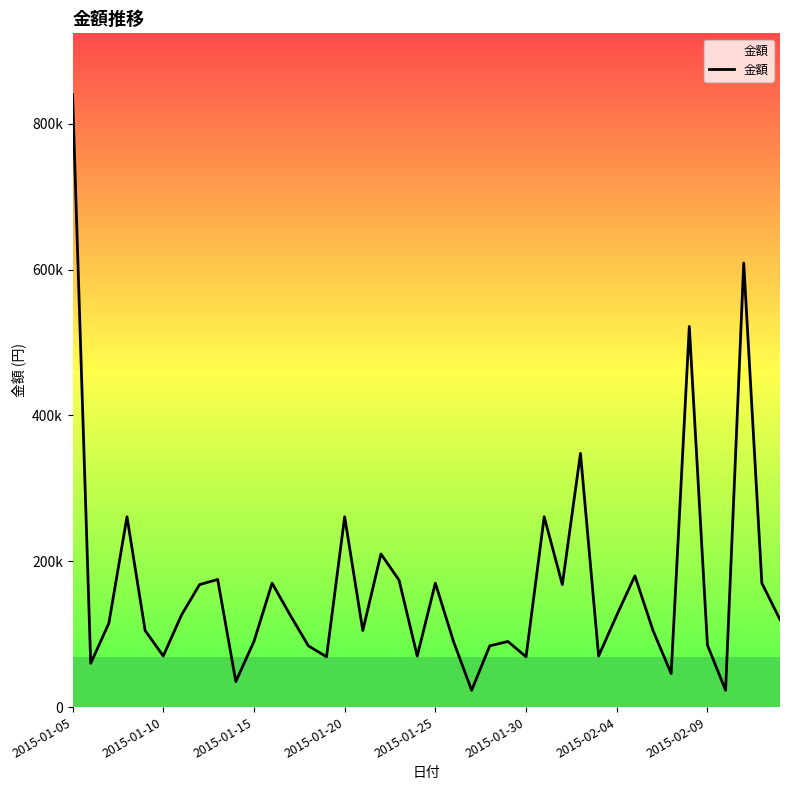

True or false: there are more than 2 points higher than both neighbors.

True